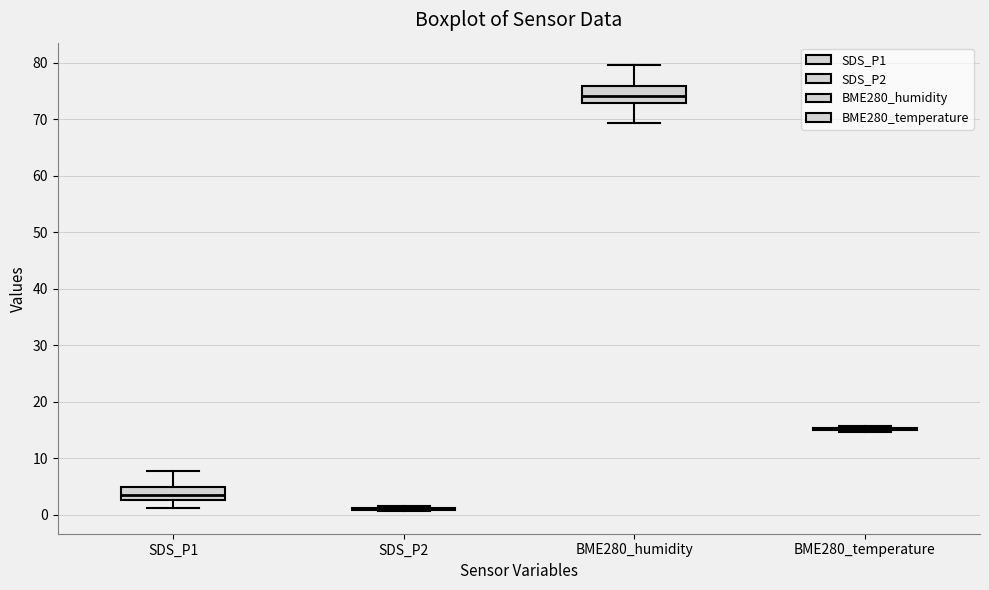

Where does the lower whisker of the box for SDS_P1 end on the y-axis? The values are not printed on the chart, so give them approximately, as read against the axis.

1